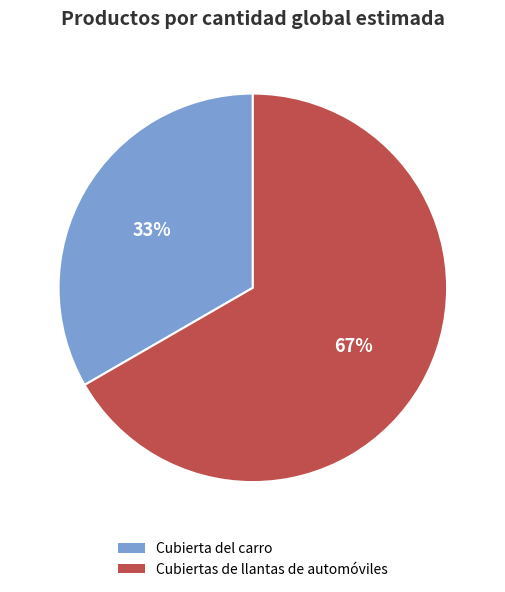

The Cubierta del carro slice represents 40% of the pie. True or false?

False